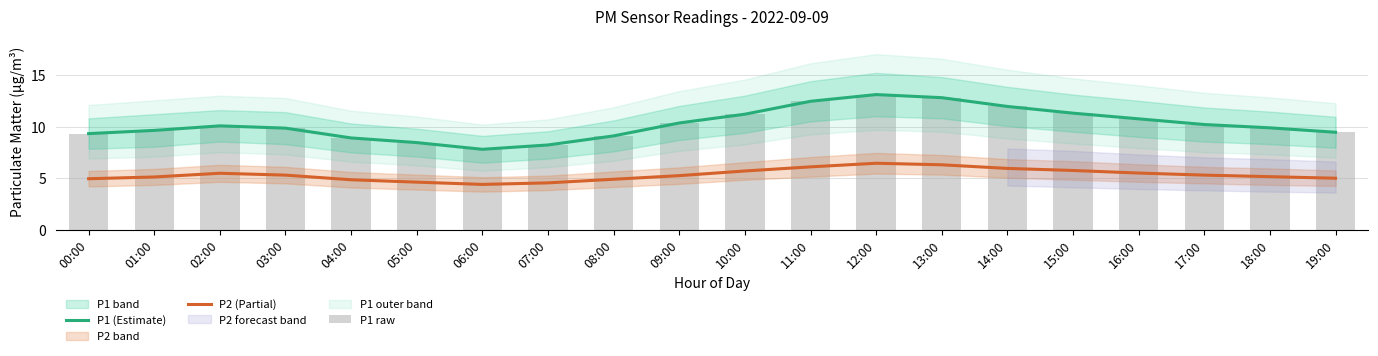

What is the total value across all series at 01:00?

24.4